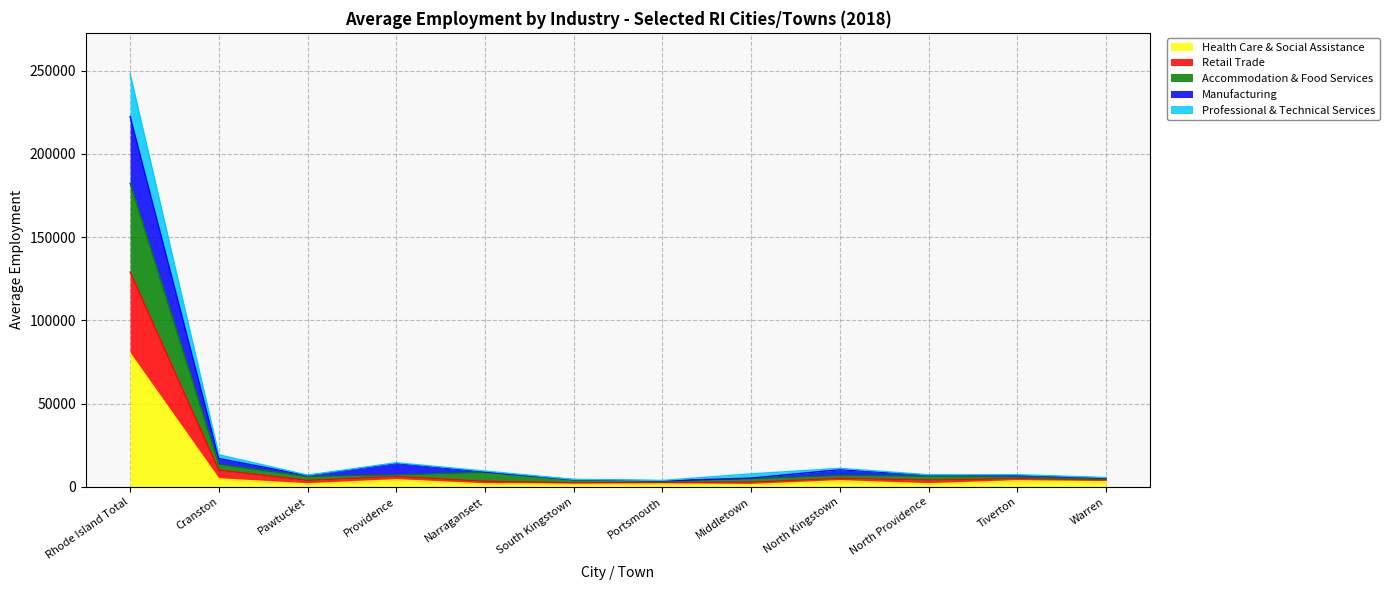

The Professional & Technical Services series shows 822 at Portsmouth. True or false?

False